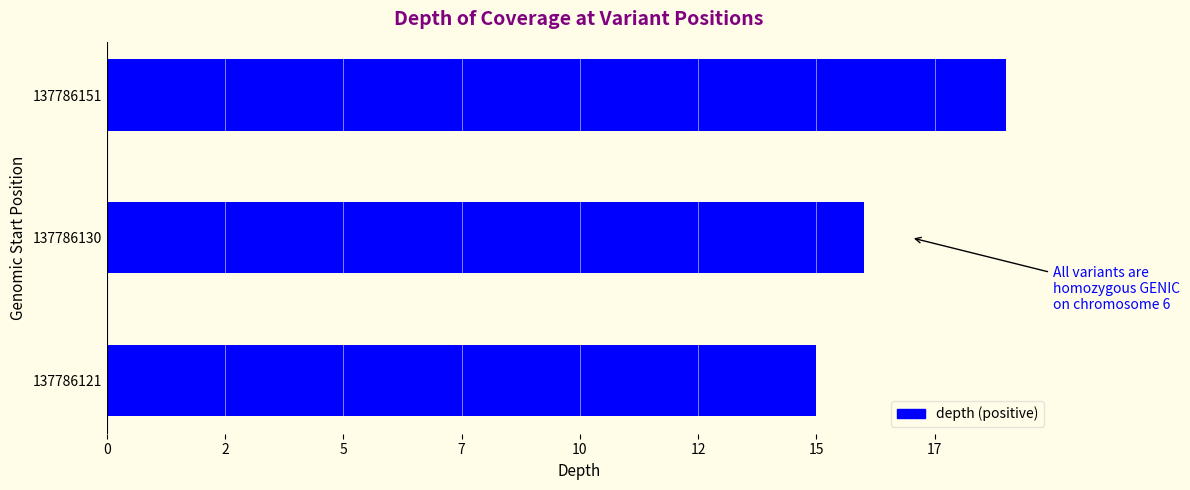

What is the greatest value displayed?

19